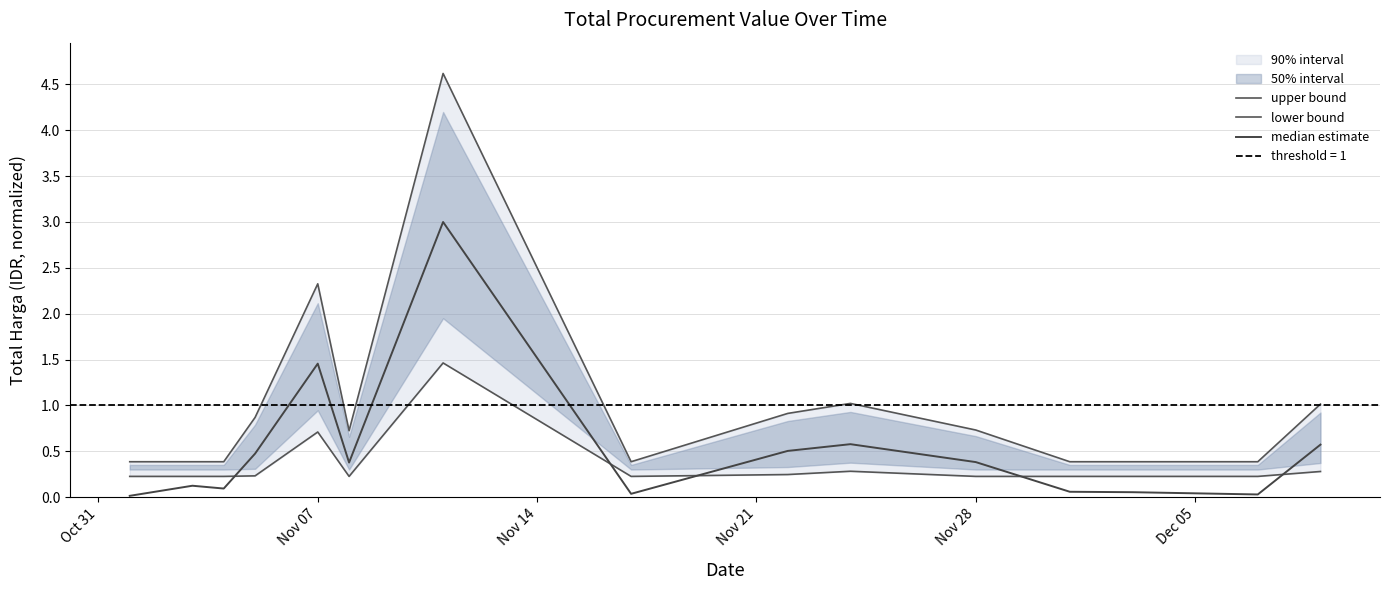

How many interior local peaks does the median estimate series have?

4